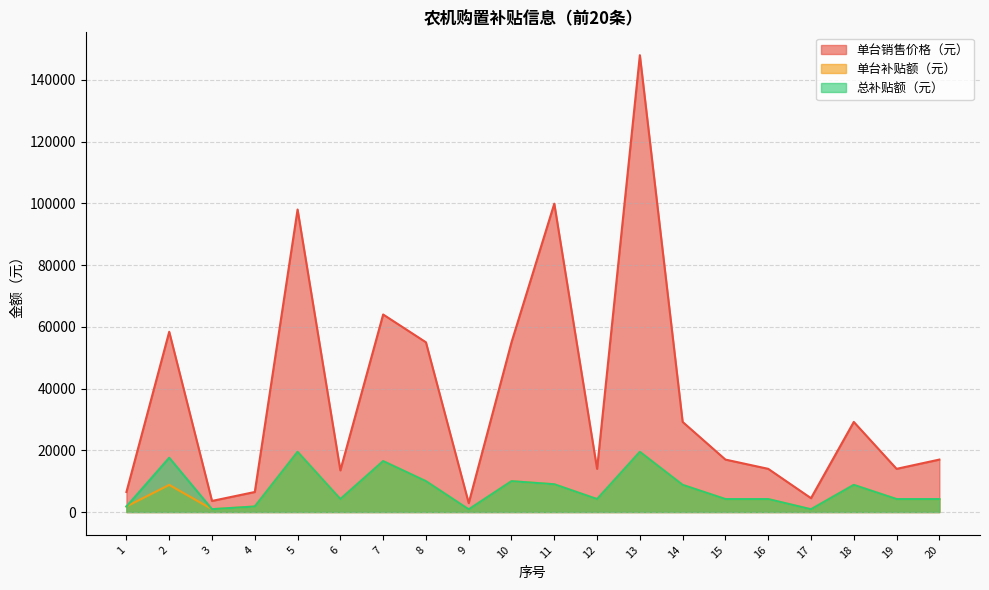

Rank the series at 1 from highest to lowest value.

单台销售价格（元）, 单台补贴额（元）, 总补贴额（元）